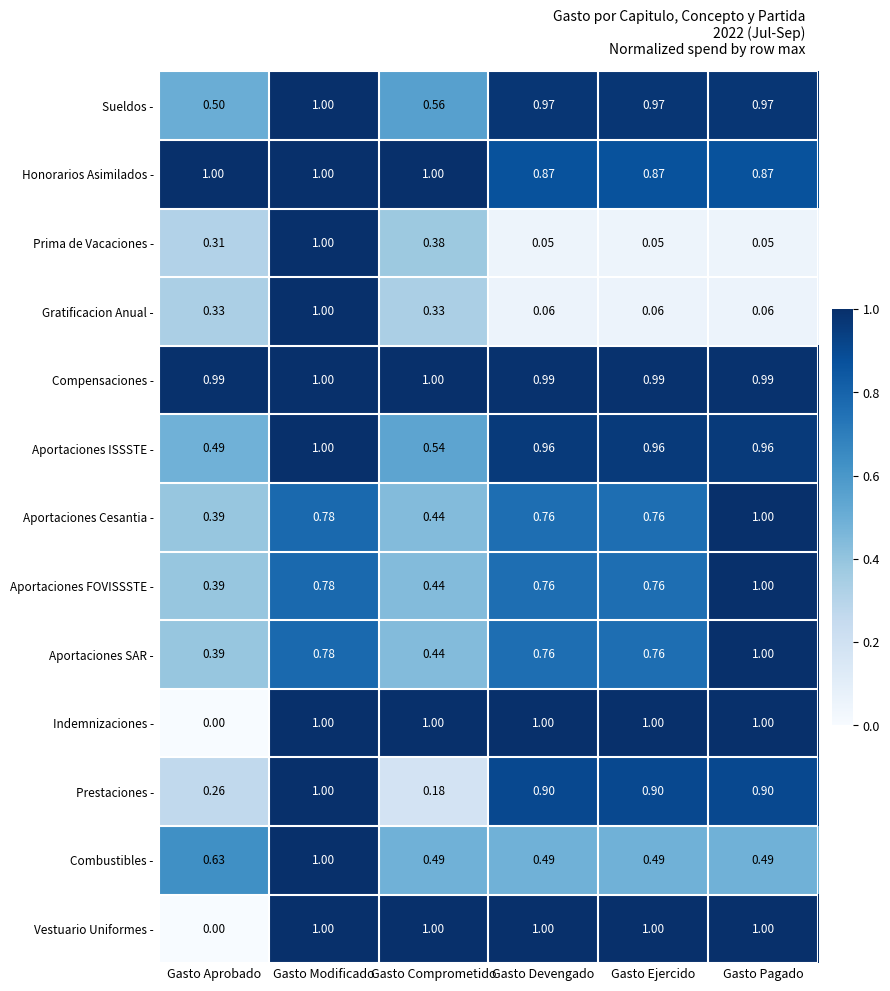

Where is Indemnizaciones - nearest to the value 0?

Gasto Aprobado